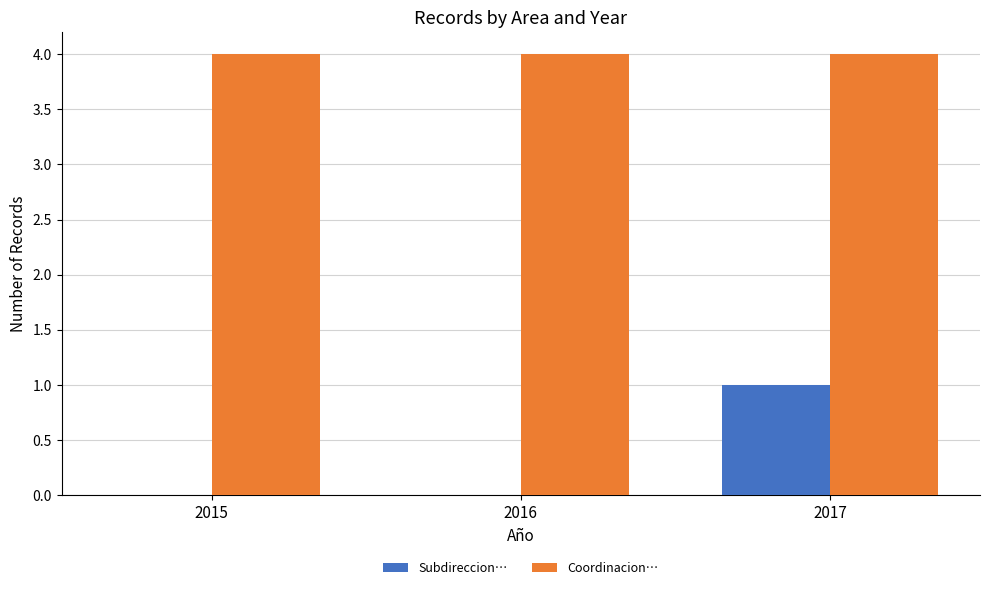

At which category is the sum across all series the highest?

2017